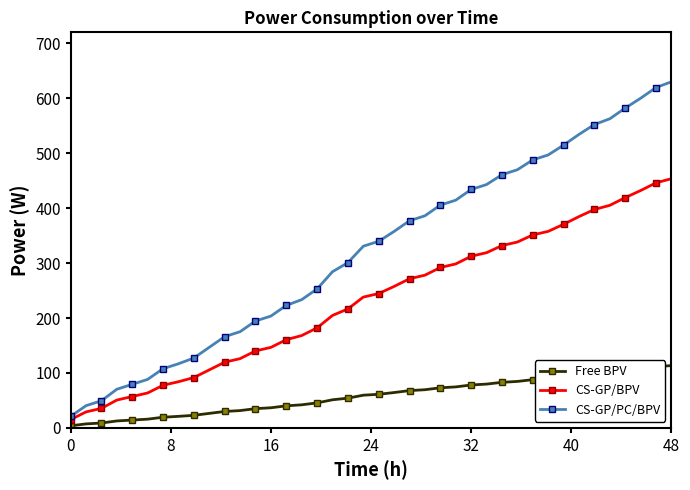

List the series in order of their peak value, lowest first.

Free BPV, CS-GP/BPV, CS-GP/PC/BPV